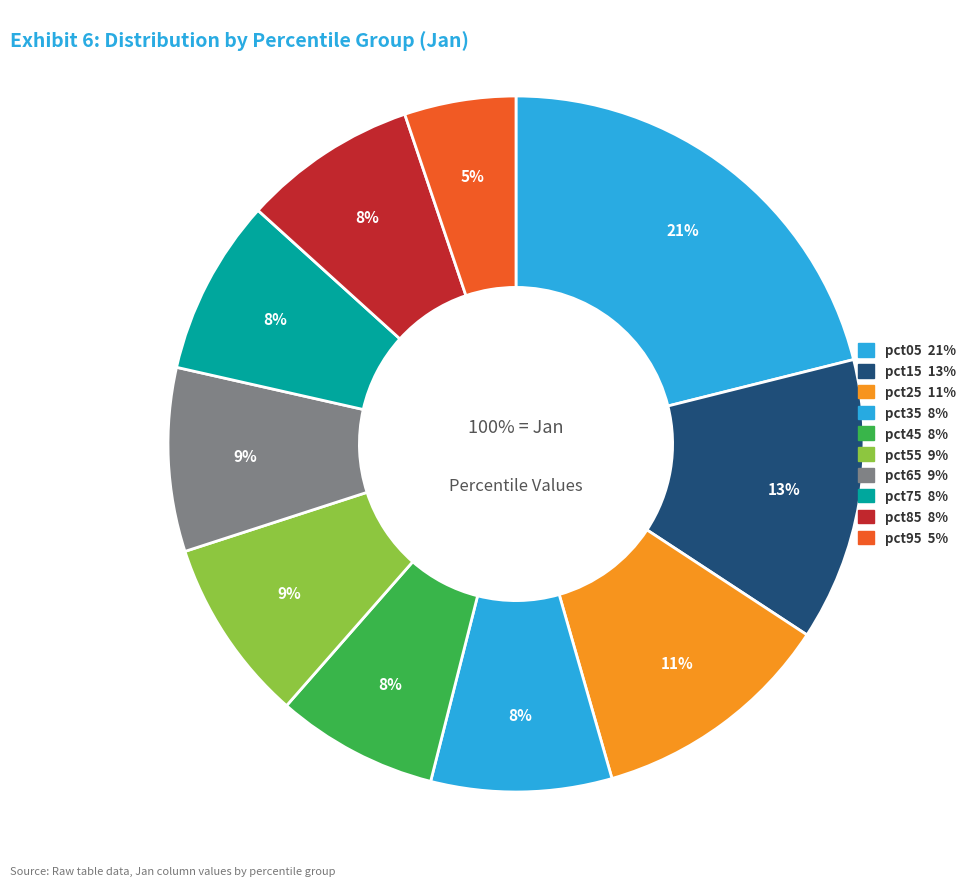

What percentage do pct65 and pct75 together represent?

16.7%